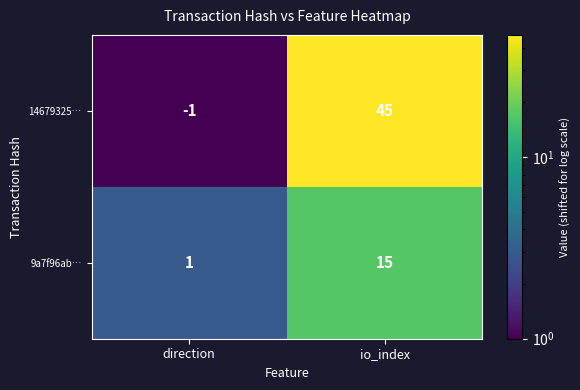

Reading left to right, transcribe all the data shown in this chart.

14679325…: direction=-1	io_index=45
9a7f96ab…: direction=1	io_index=15